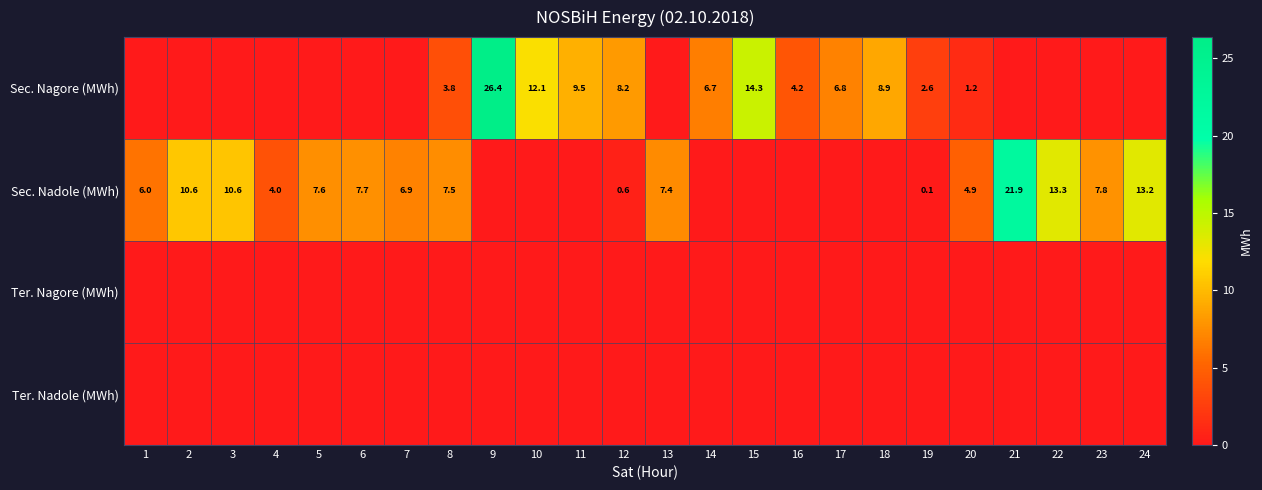

What is the sum of the Sec. Nagore (MWh) values at 17 and 16?

11.0